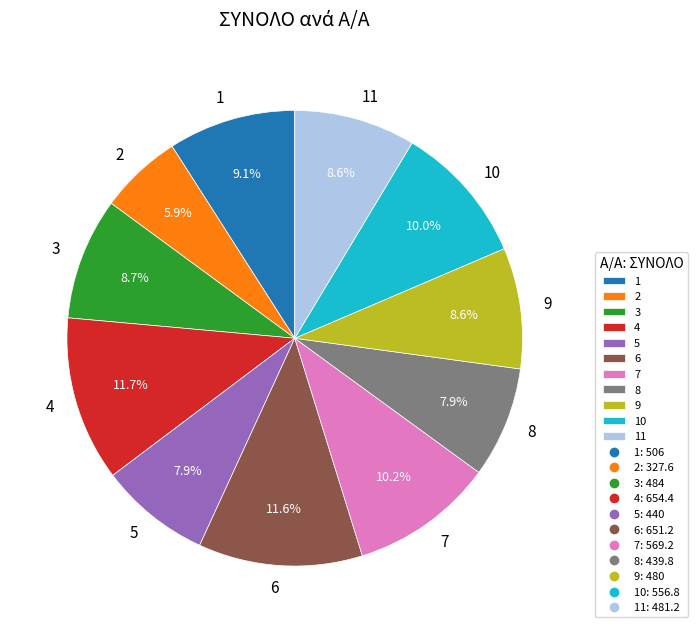

True or false: 4 accounts for 12% of the total.

True